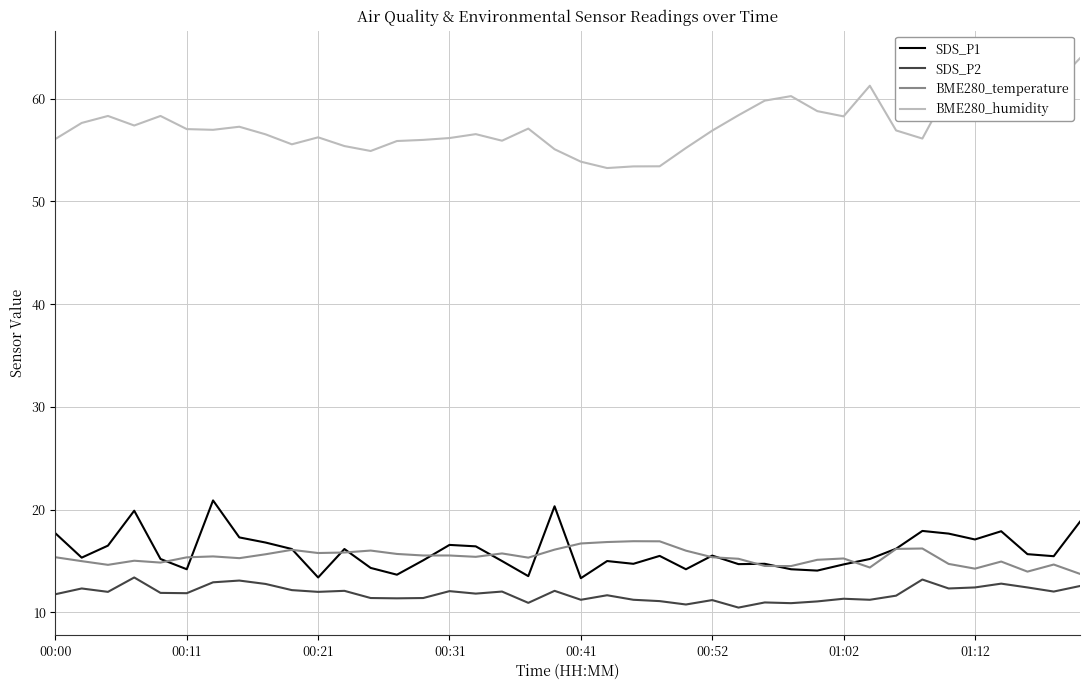

What is the highest value of the SDS_P2 series?

13.4